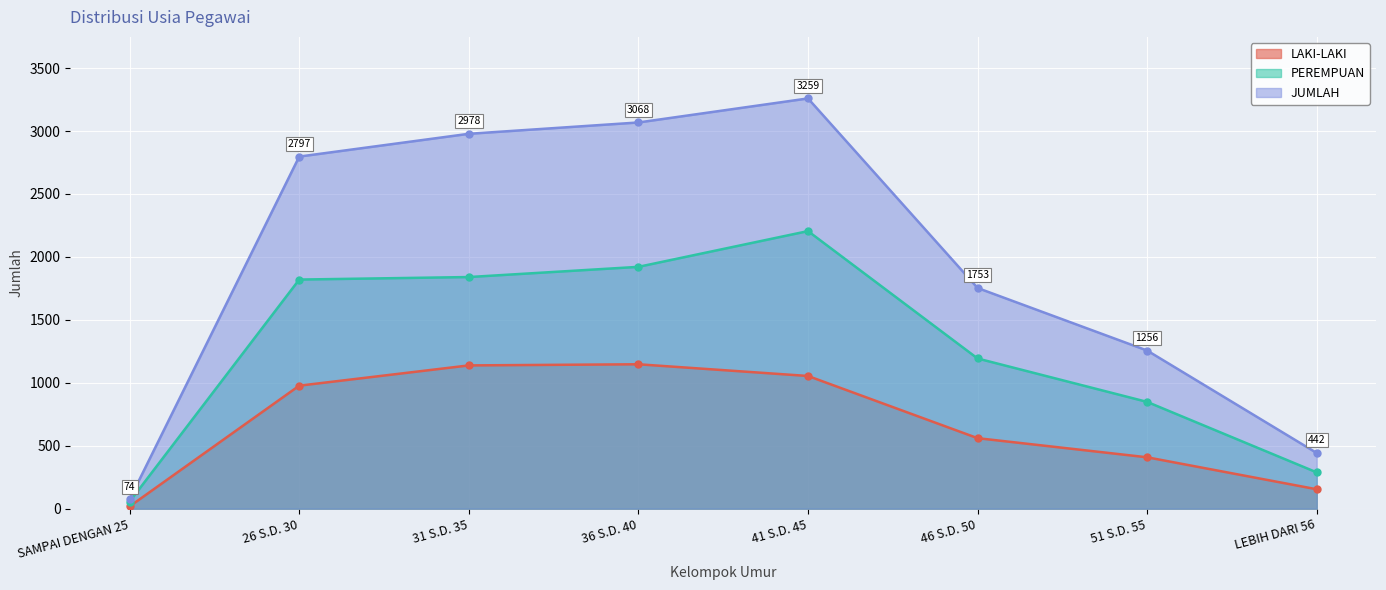

What is the sum of the LAKI-LAKI values at LEBIH DARI 56 and 36 S.D. 40?

1301